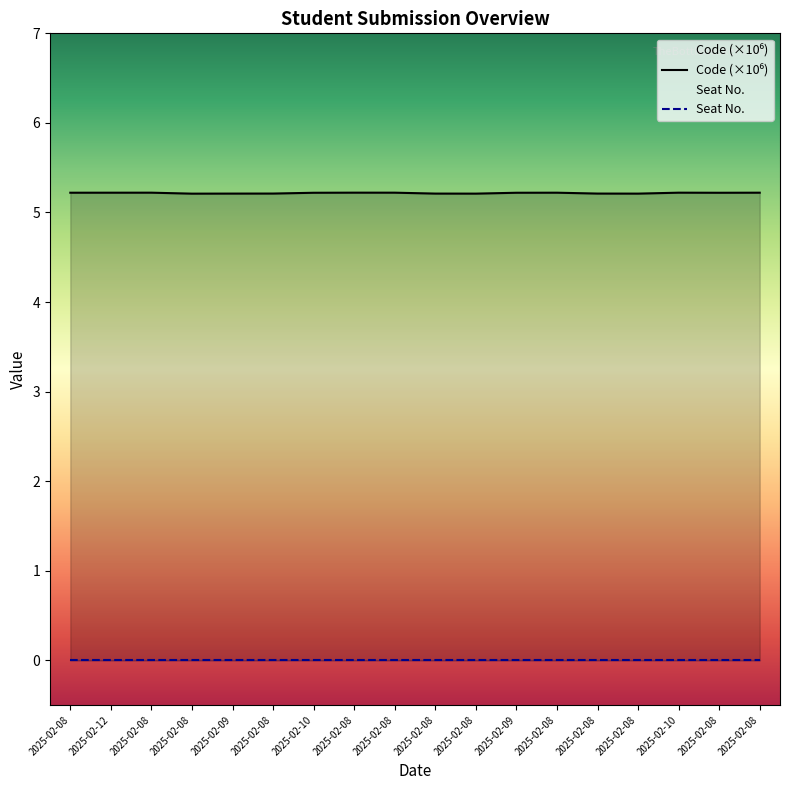

Count the number of data series in this chart.

2